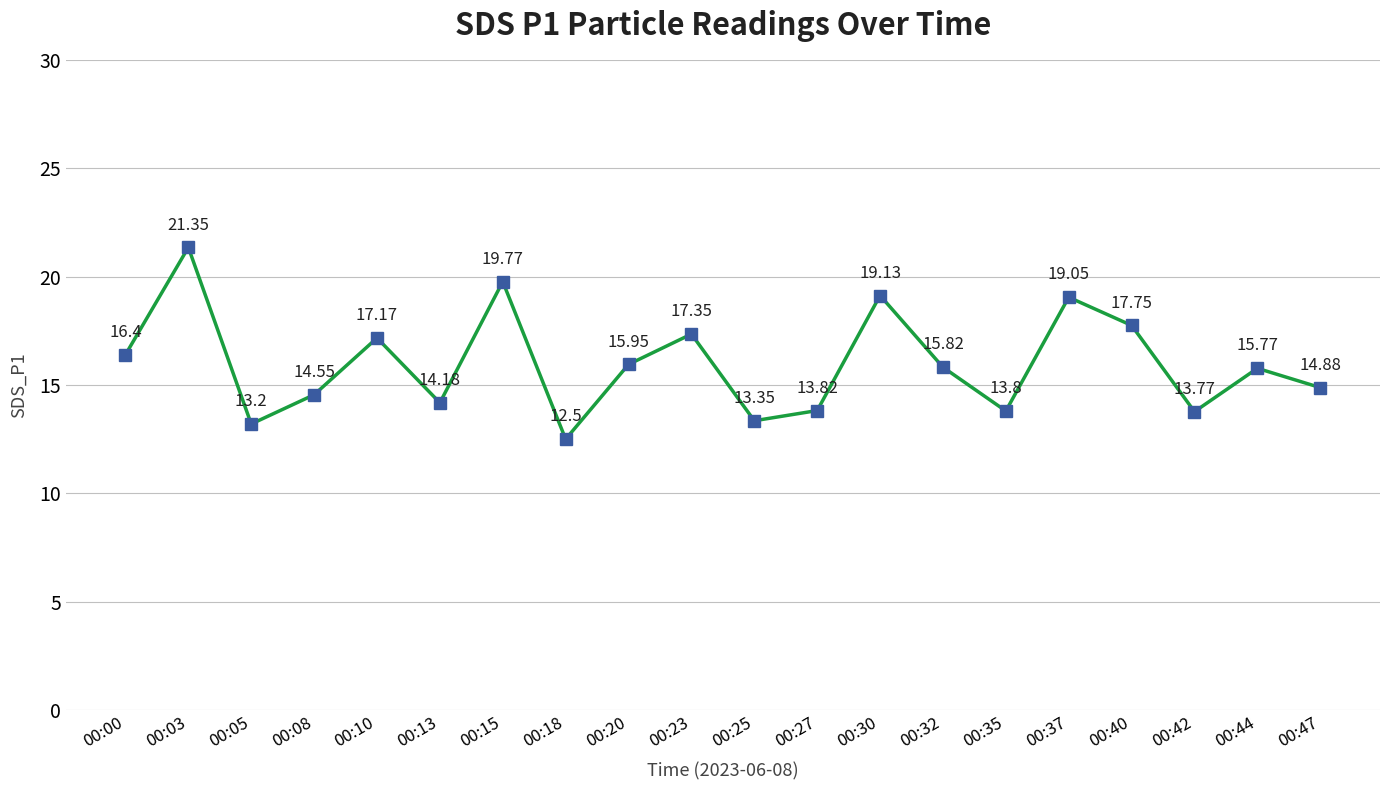

What is the greatest value displayed?

21.4